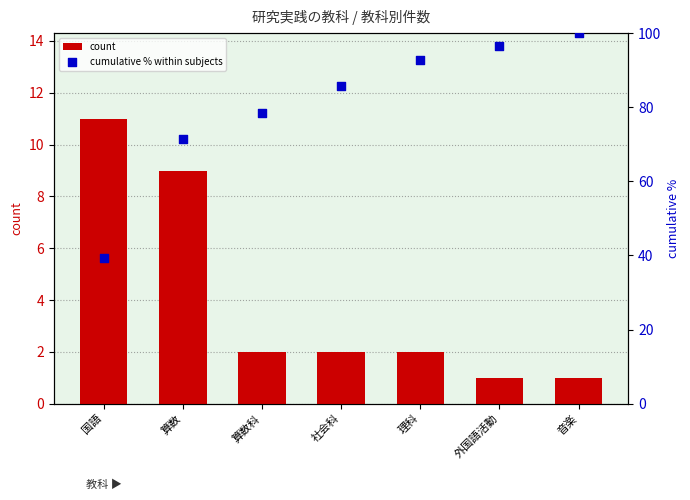

Is the value of cumulative % within subjects at 社会科 greater than the value of count at 外国語活動?

Yes